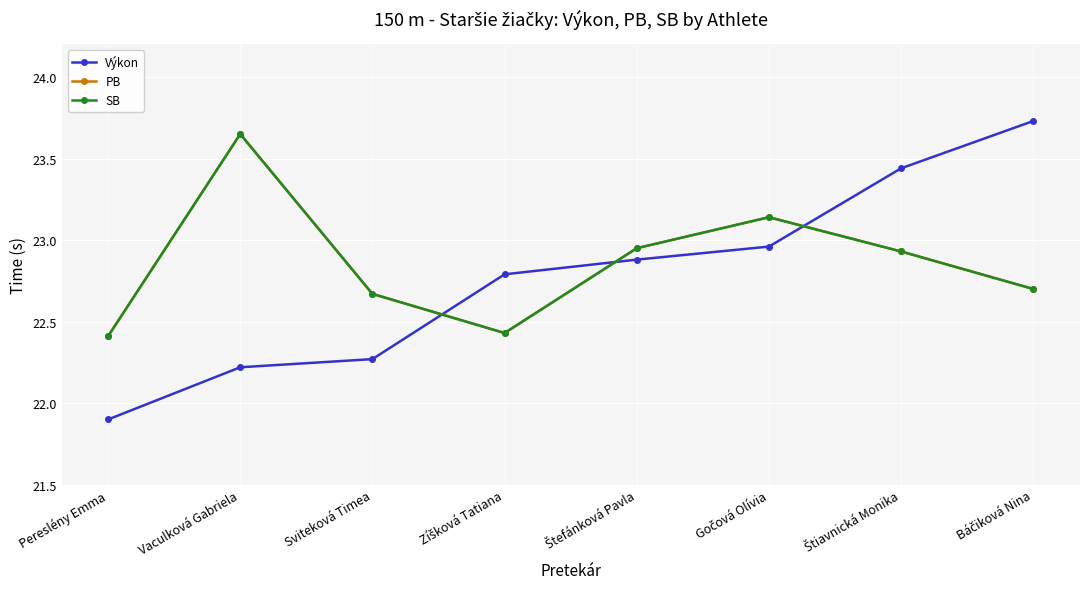

The value of PB at Pereslény Emma is 11.3. True or false?

False